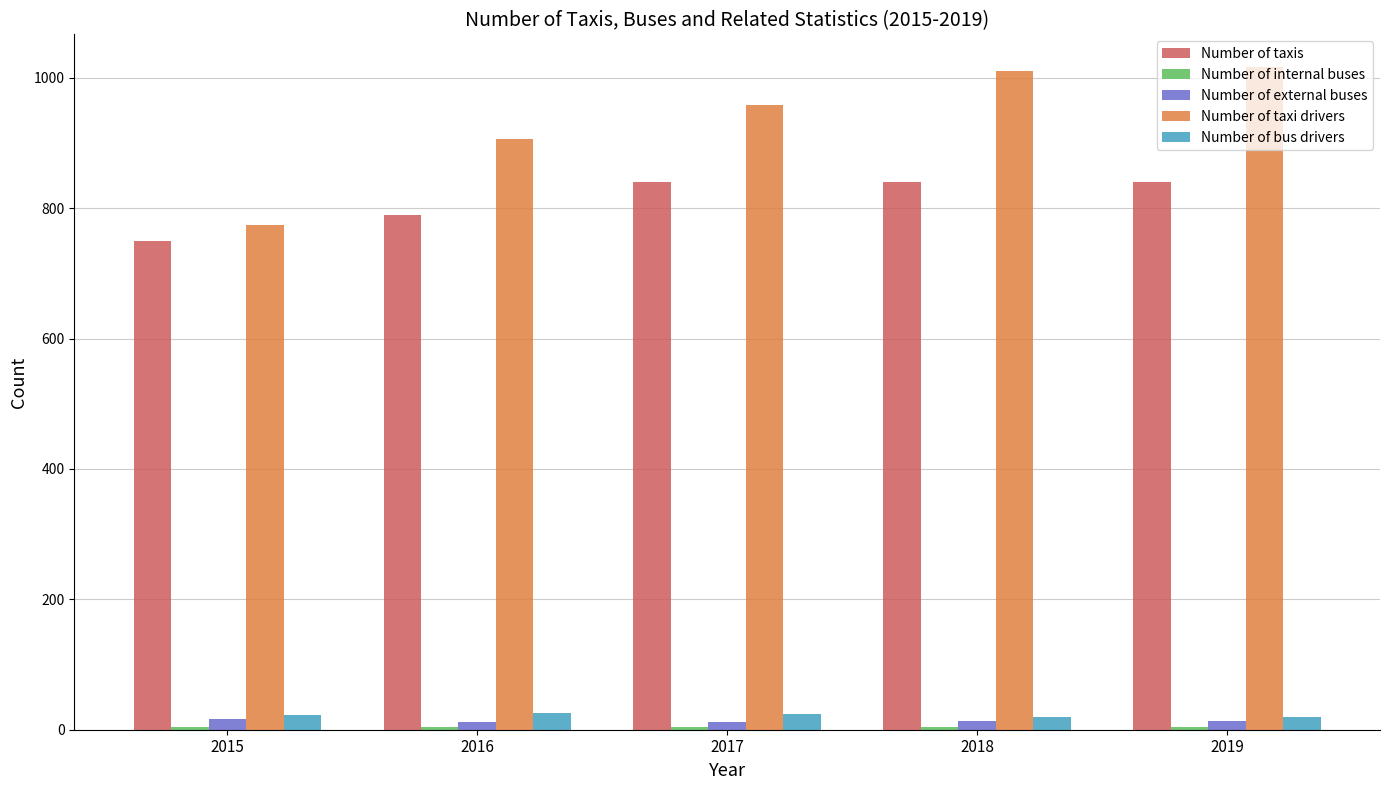

How many bars are there in total?

25